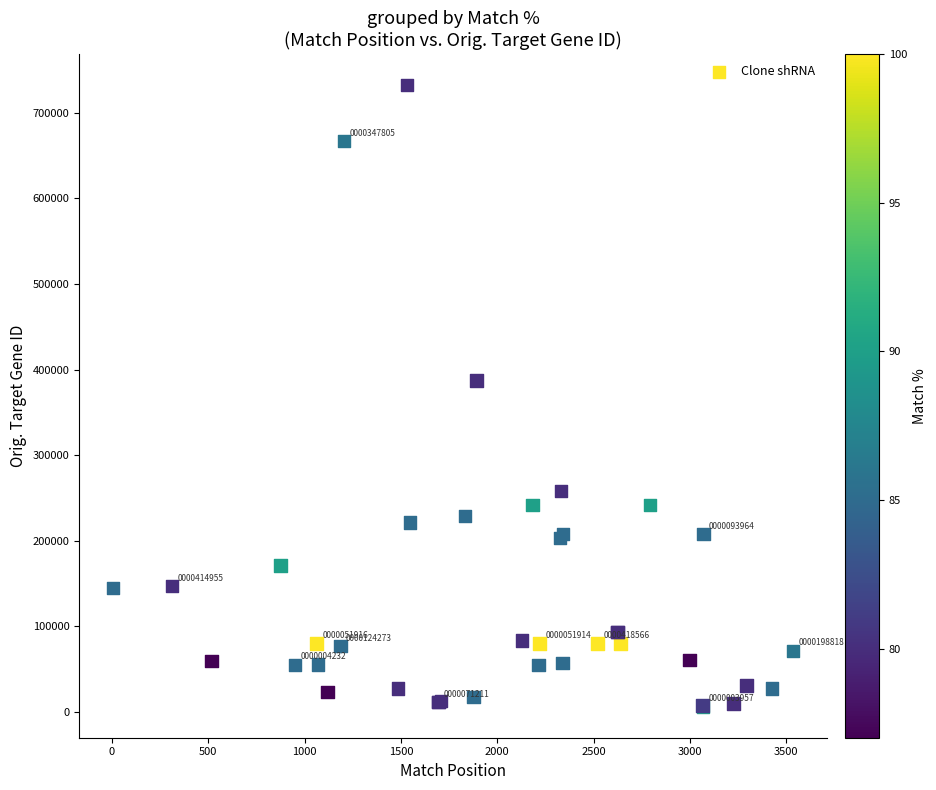

What Y value in the scatter plot is closest to 369357?

387314